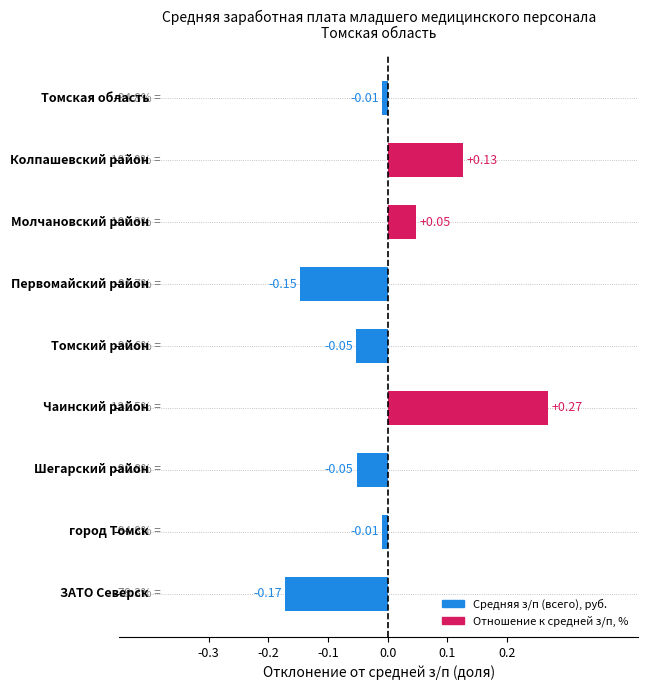

What is the difference between the maximum and minimum values?

0.4